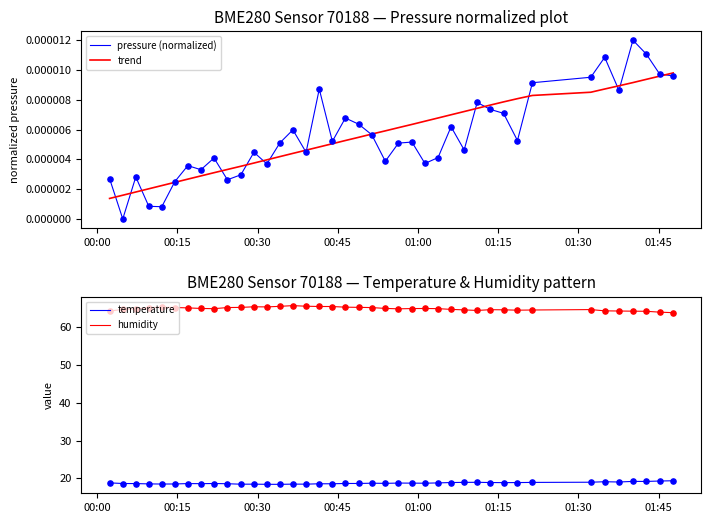

Which series has the largest total across all categories?

humidity